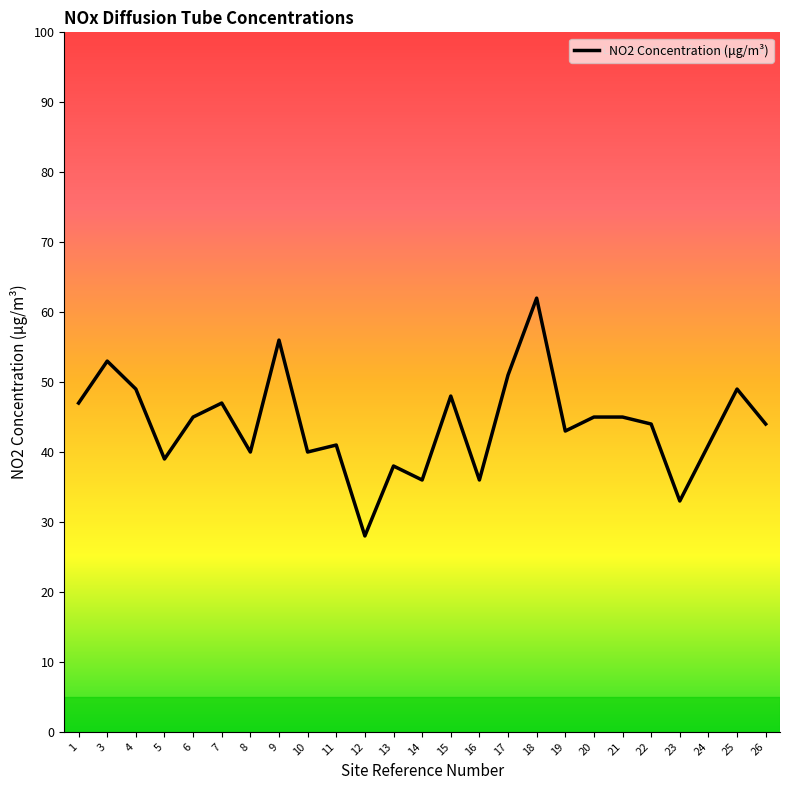

Which category has the lowest value across all series?

12